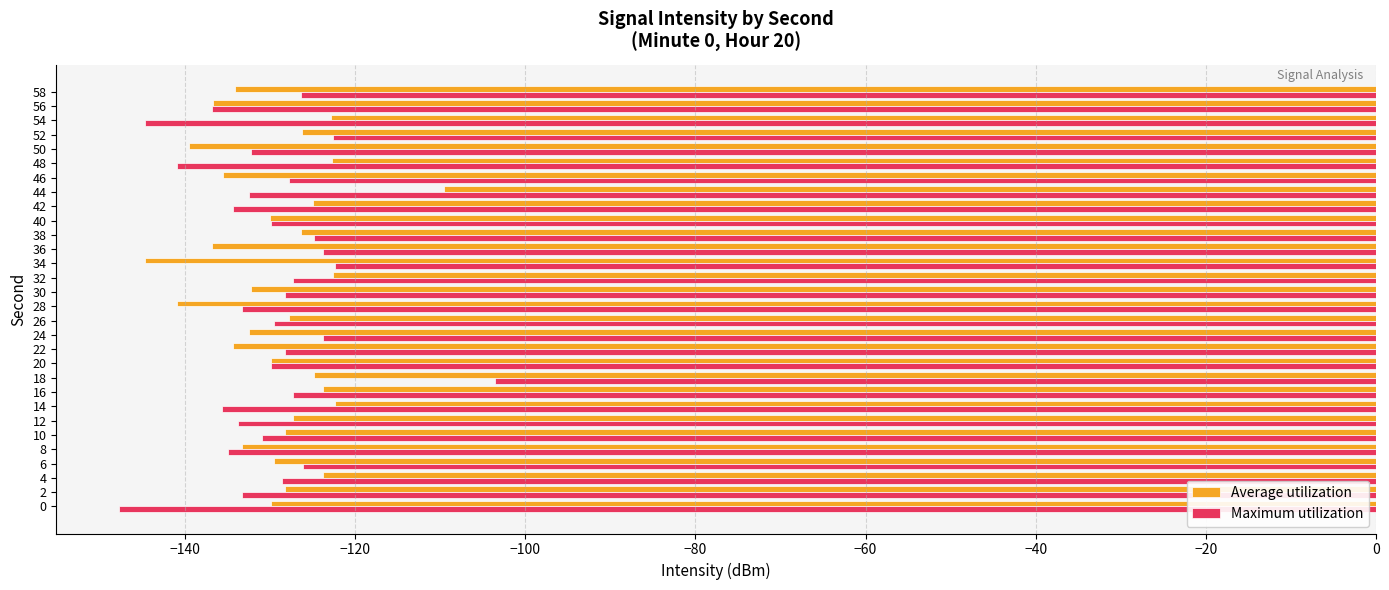

Which series changed the most between 4 and 18?

Maximum utilization